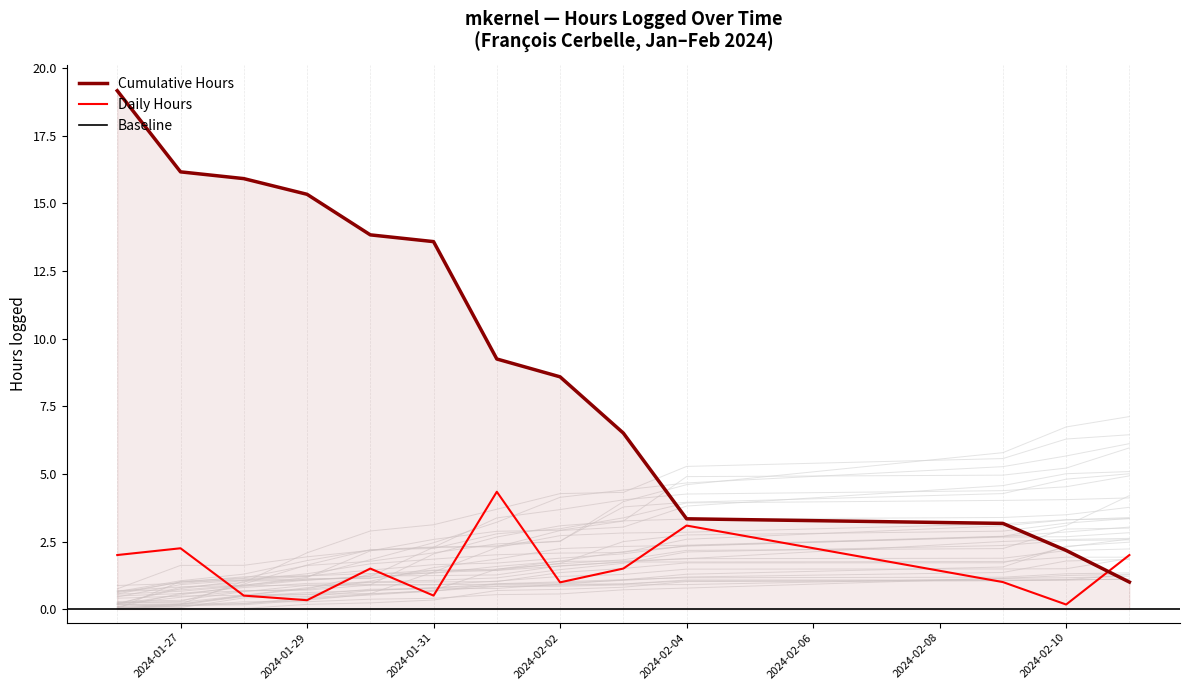

The Cumulative Hours series shows 0.6 at 2024-02-10. True or false?

False